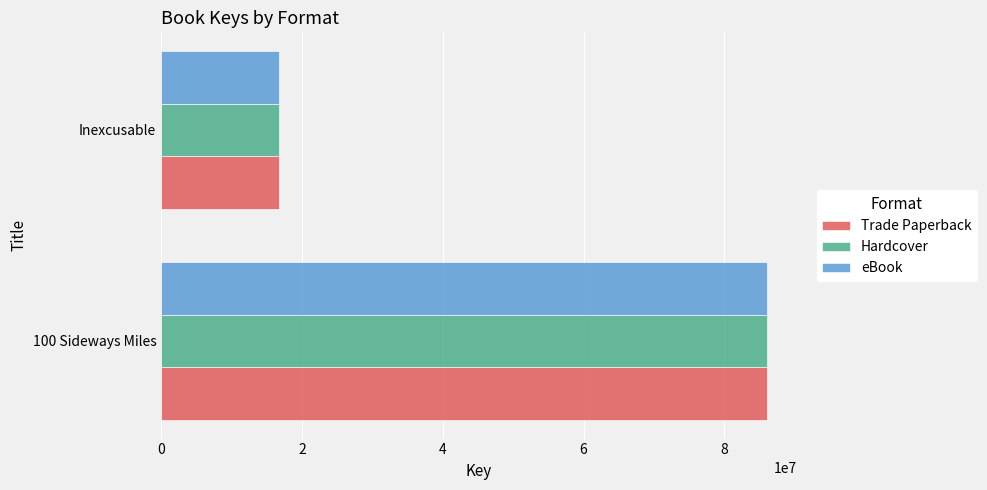

Is the value of eBook at 100 Sideways Miles greater than the value of Hardcover at Inexcusable?

Yes